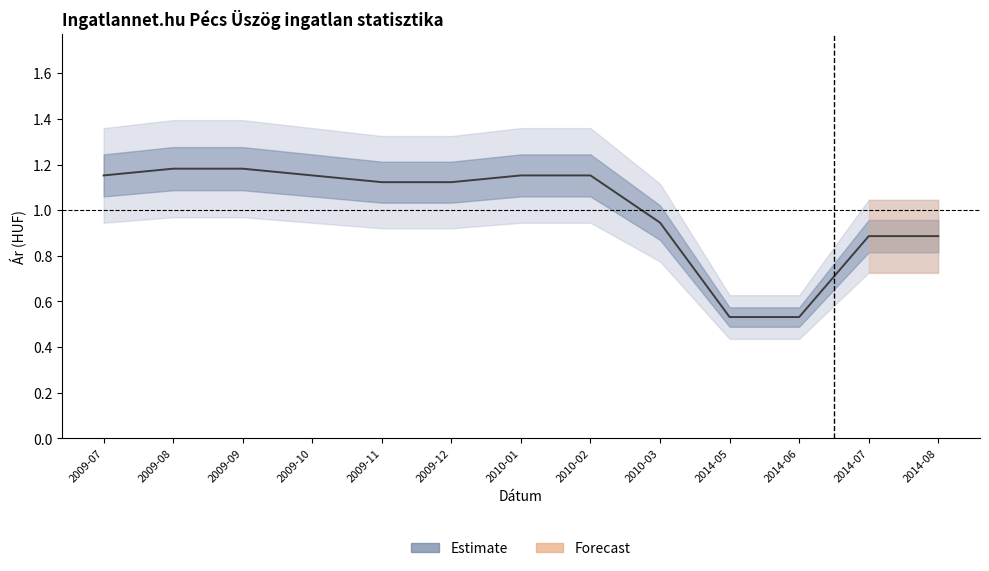

How many values in the Átlagos négyzetméter ár series are below 1?

5